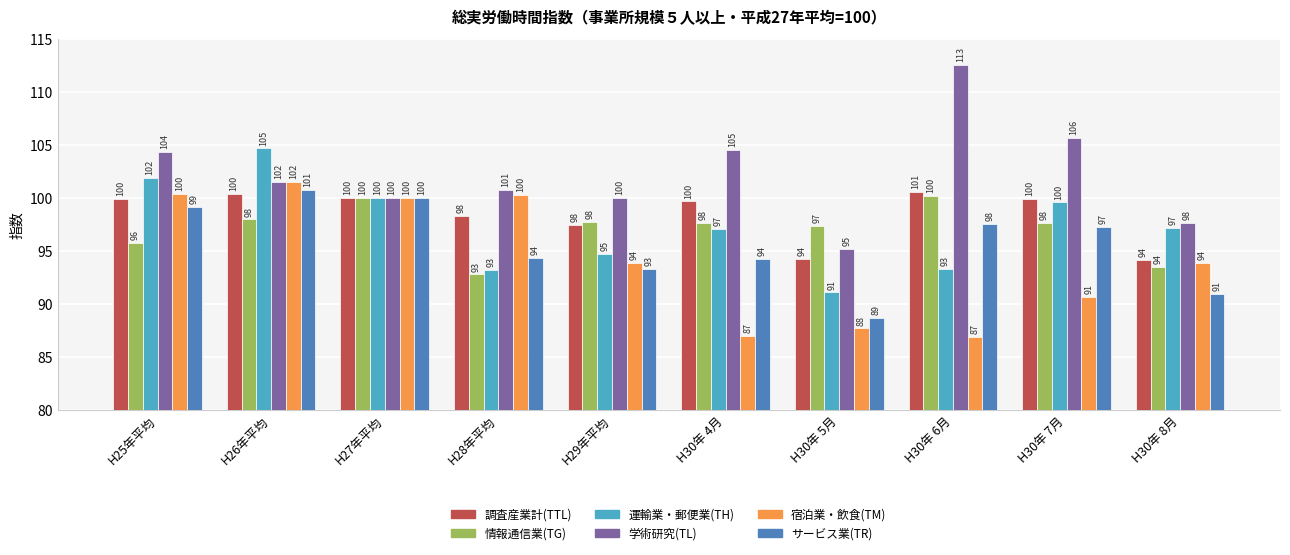

How many data points in 学術研究(TL) are less than 101?

5